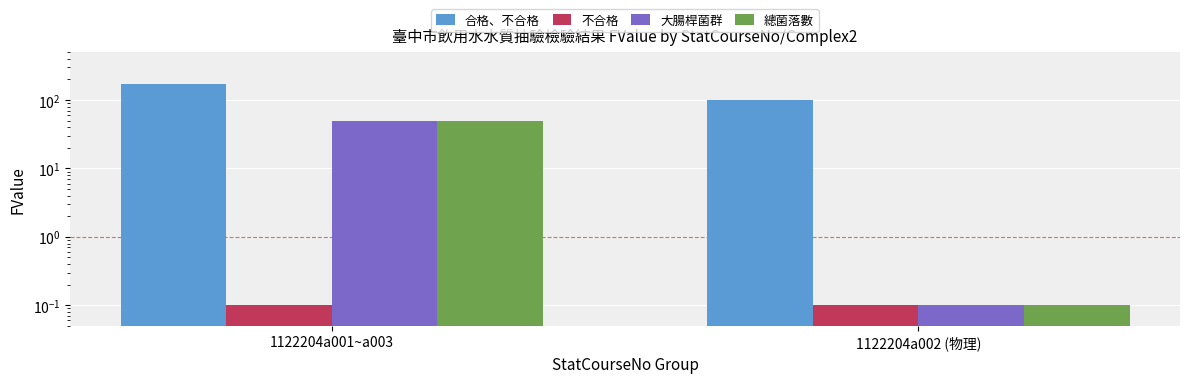

What is the difference between the 總菌落數 values at 1122204a002 (物理) and 1122204a001~a003?

49.9